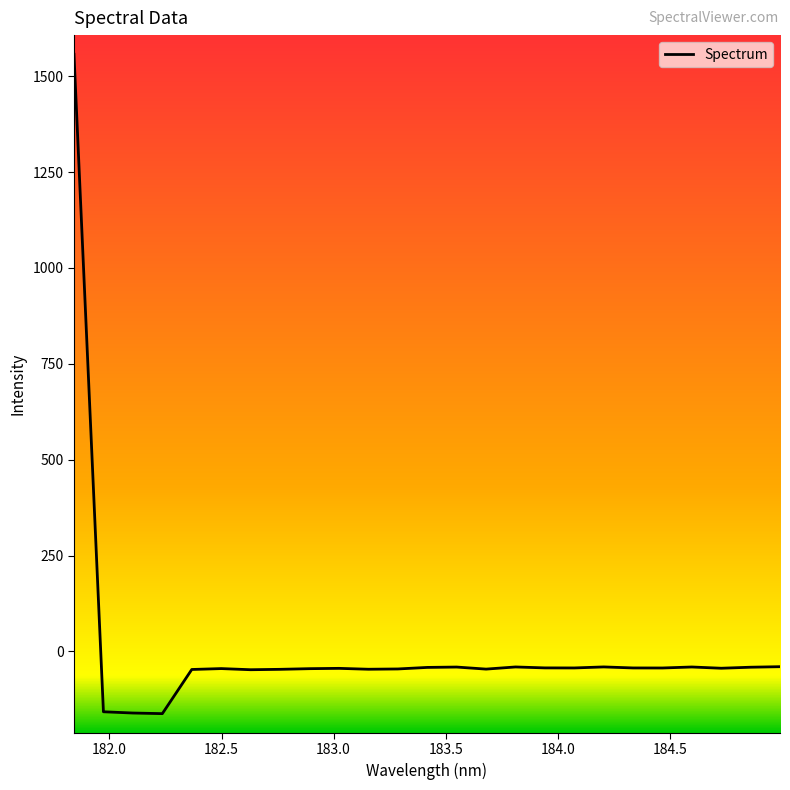

What is the greatest value displayed?

1557.4